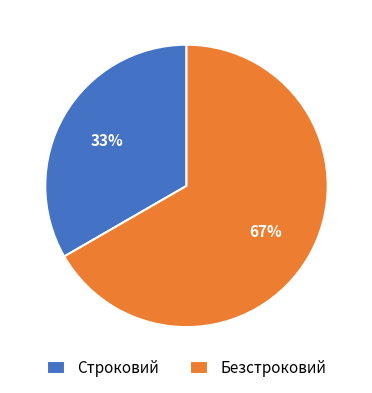

Count the number of slices in the pie.

2